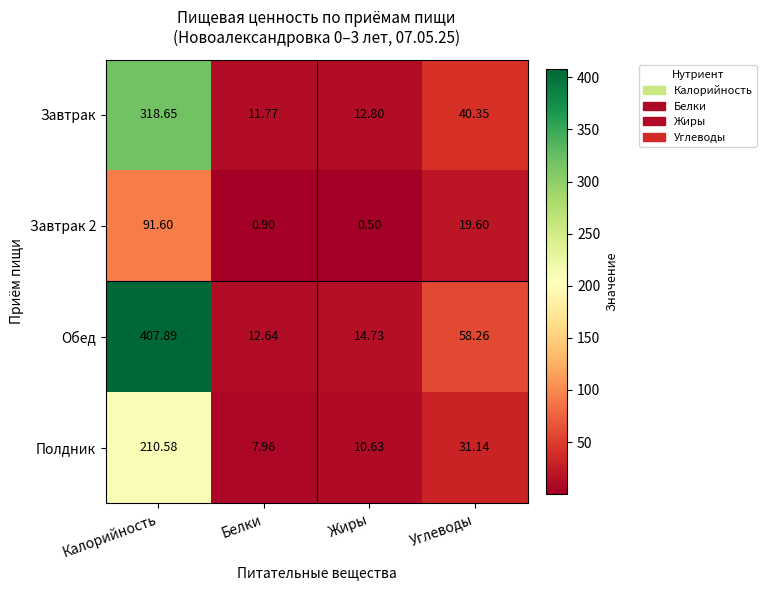

At which category is the sum across all series the highest?

Калорийность